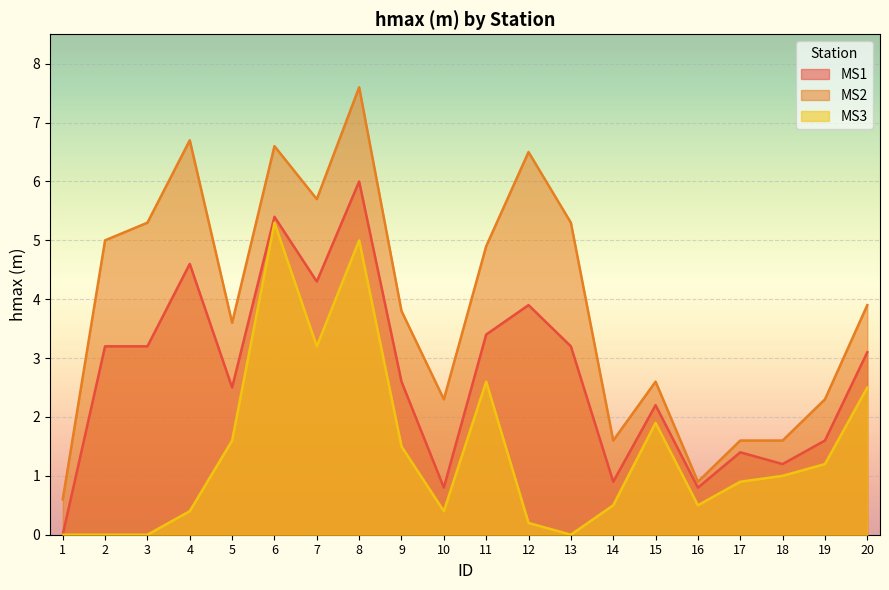

Does the chart display data point markers on the line(s)?

No